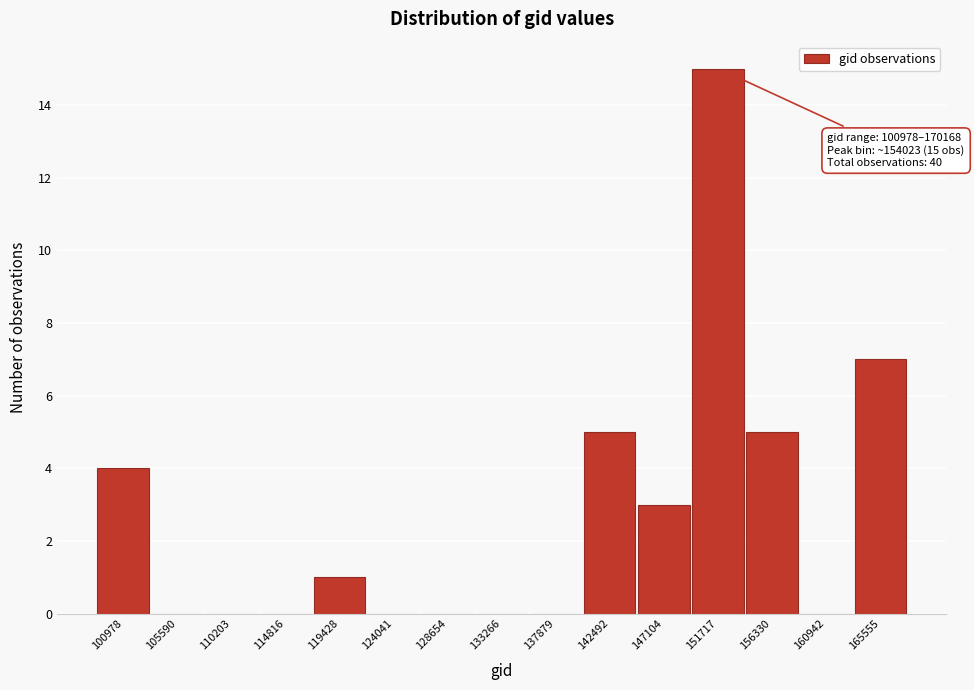

Reading right to left, transcribe all the data shown in this chart.

165555=7	160942=0	156330=5	151717=15	147104=3	142492=5	137879=0	133266=0	128654=0	124041=0	119428=1	114816=0	110203=0	105590=0	100978=4